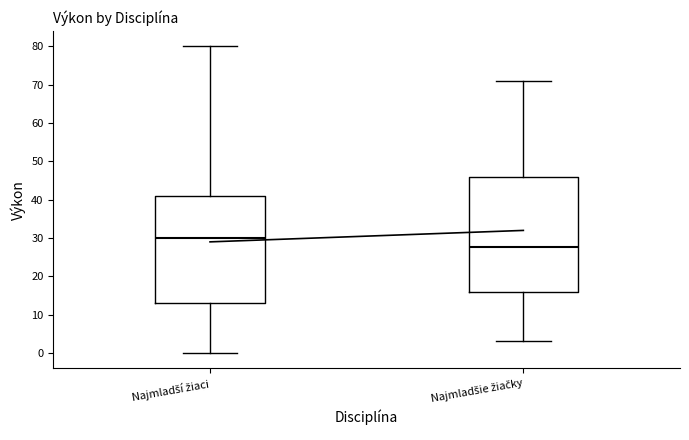

Where does the upper whisker of the box for Najmladší žiaci end on the y-axis? The values are not printed on the chart, so give them approximately, as read against the axis.

80